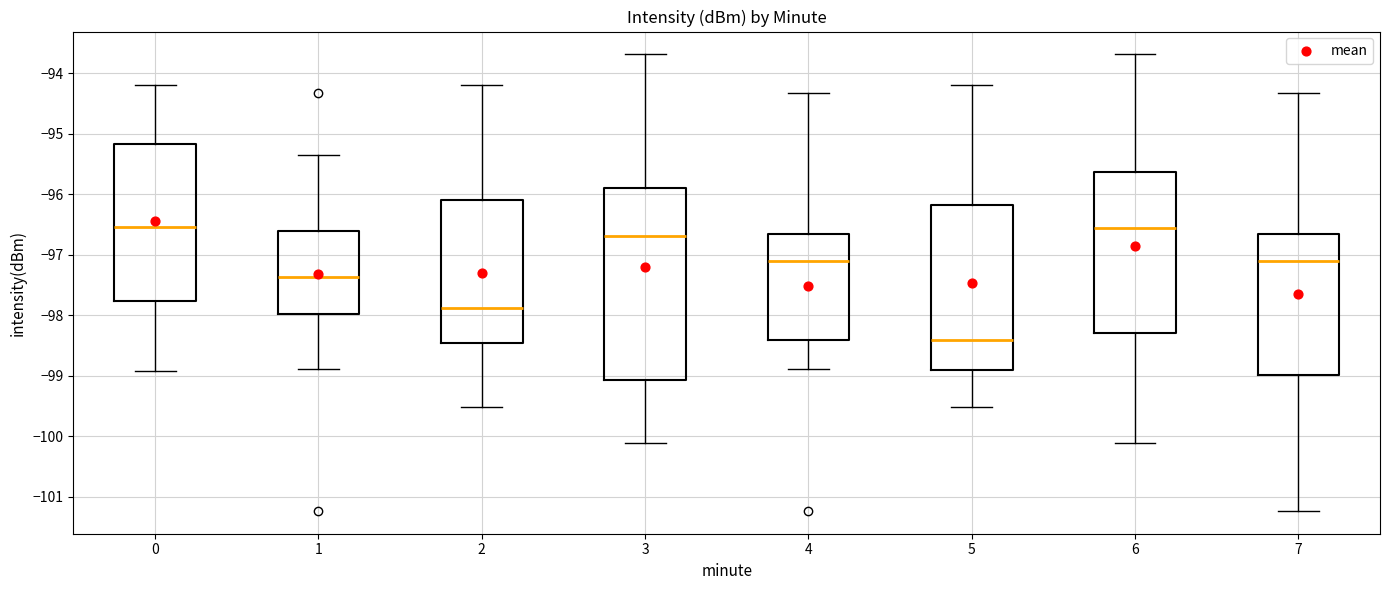

Comparing the boxes themselves (not the whiskers), which one is the tallest?

3